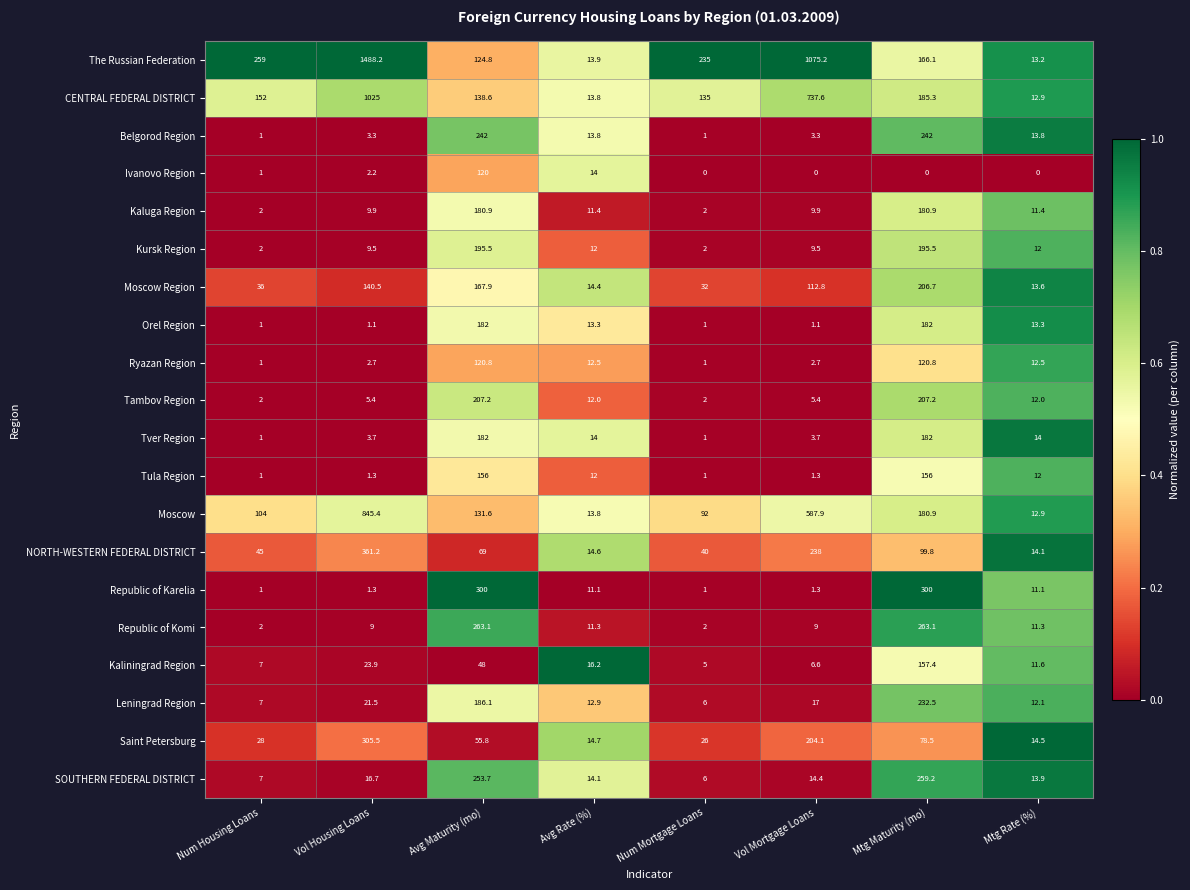

What is the lowest value of the Saint Petersburg series?

14.5